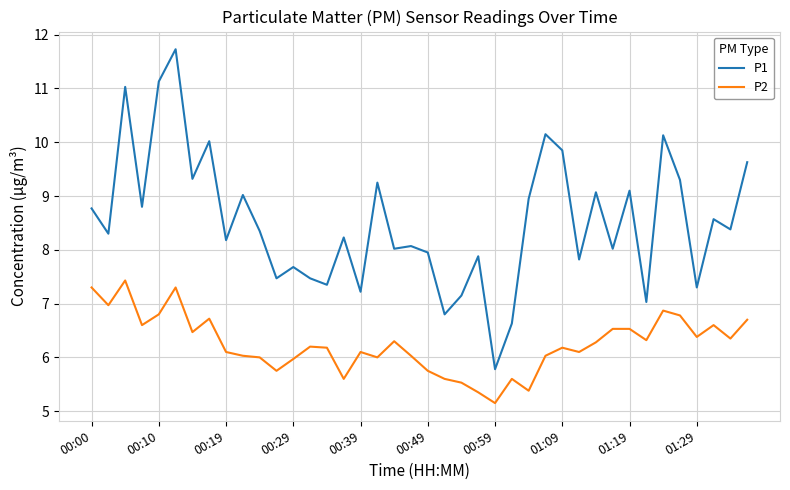

List the series in order of their overall mean, lowest first.

P2, P1